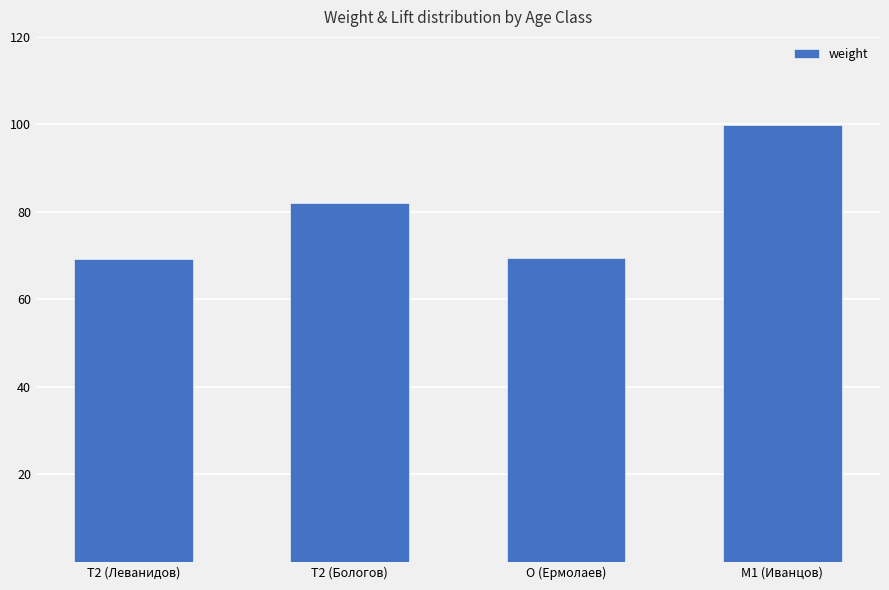

The value at O (Ермолаев) is 16.4. True or false?

False